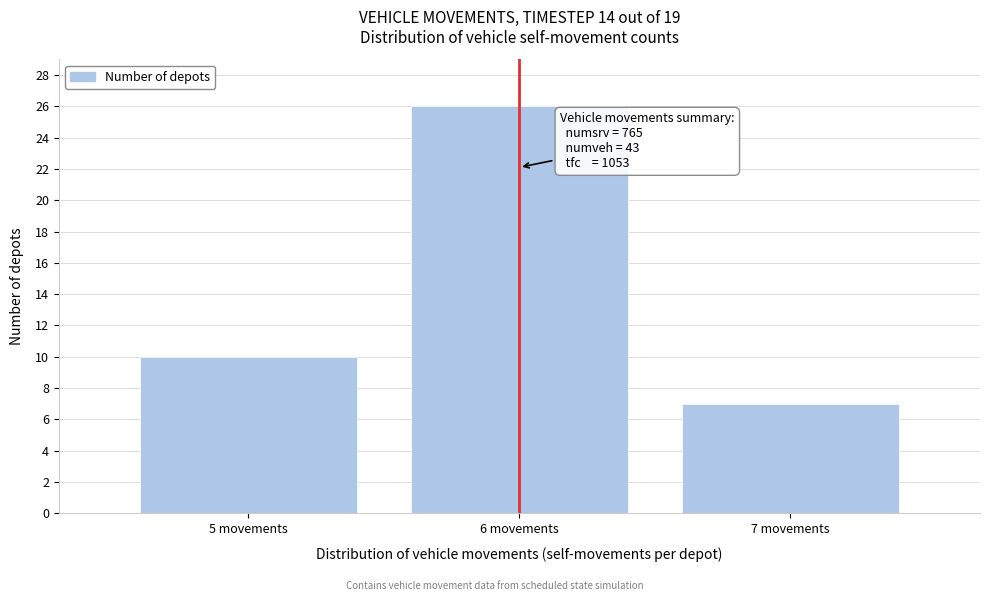

Reading left to right, list all the values displayed in this chart.

10	26	7